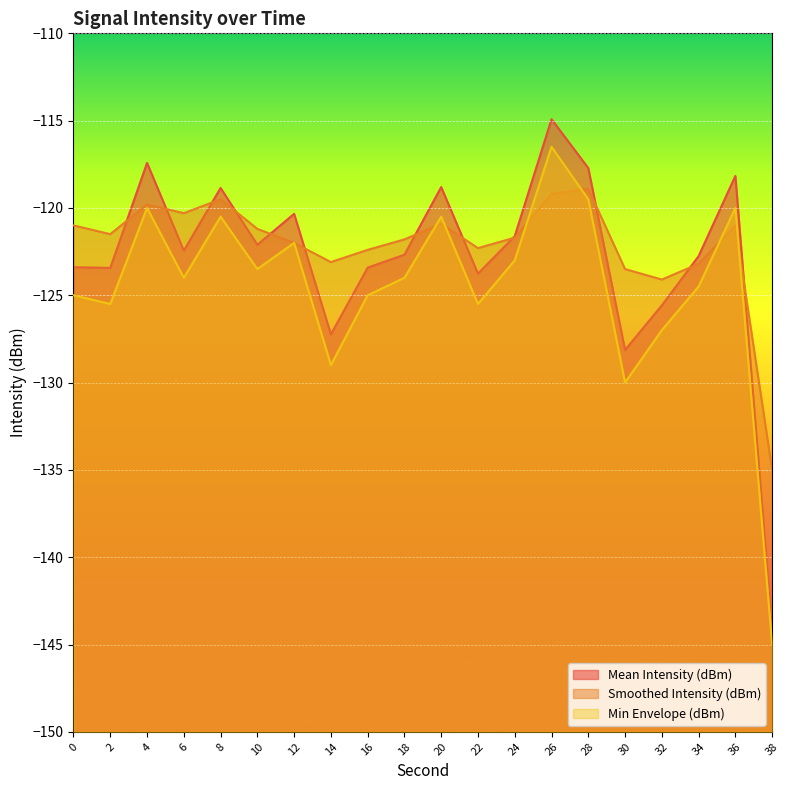

Count the number of categories in the chart.

20